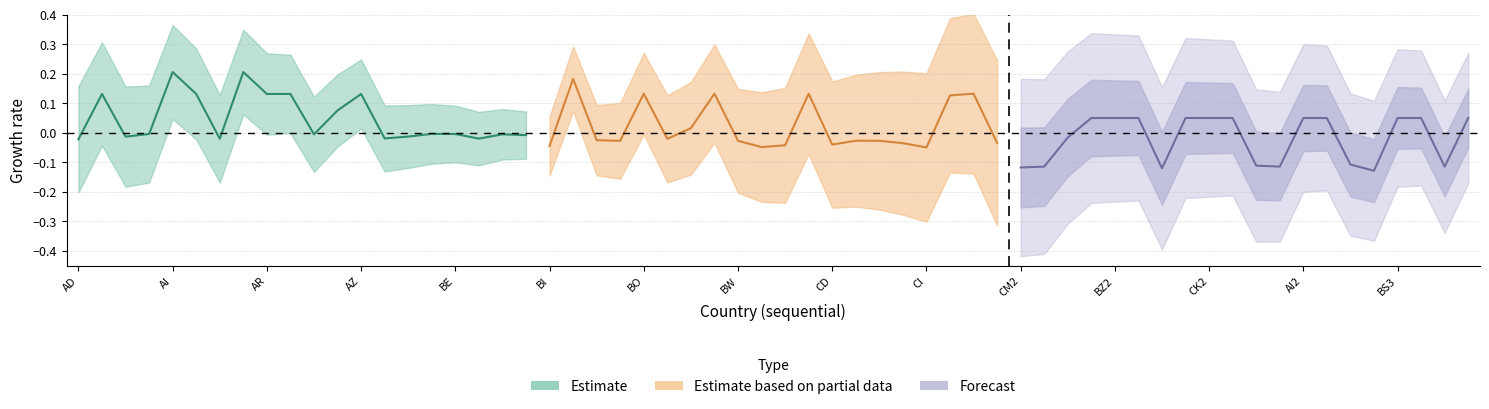

Where do Estimate and Estimate based on partial data first cross each other?

AD and AI